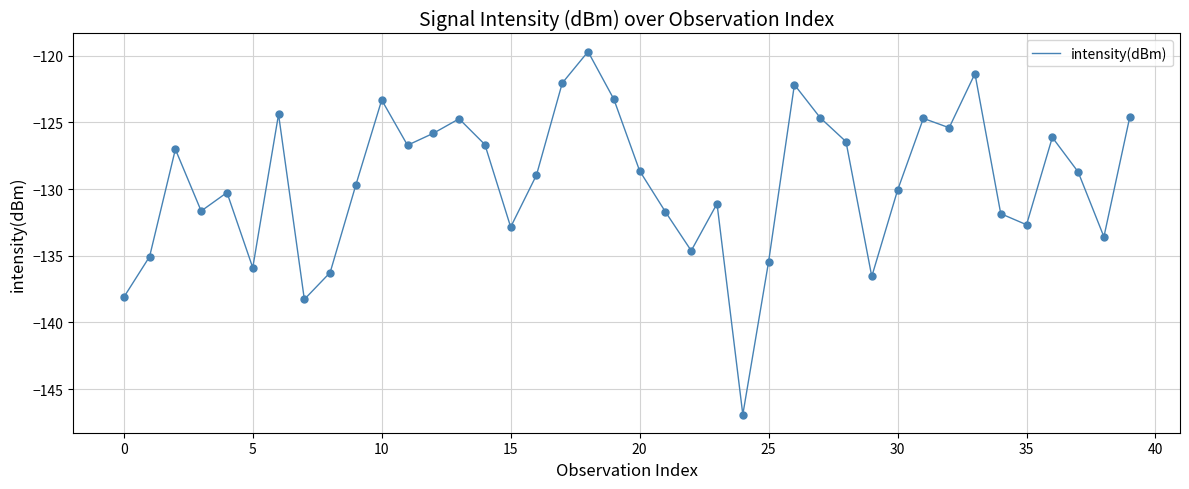

What is the difference between the maximum and minimum values?

27.2